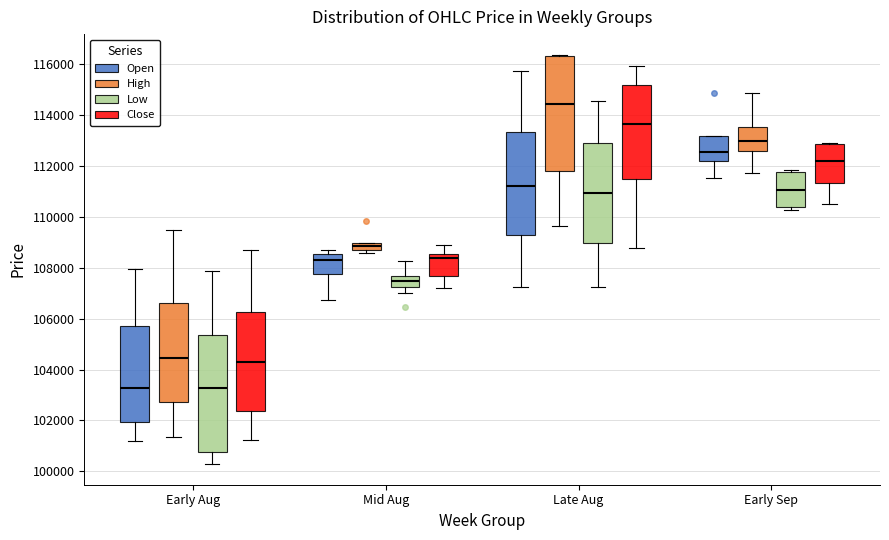

Where is the upper edge of the box for Mid Aug (Low) on the y-axis? The values are not printed on the chart, so give them approximately, as read against the axis.

107600